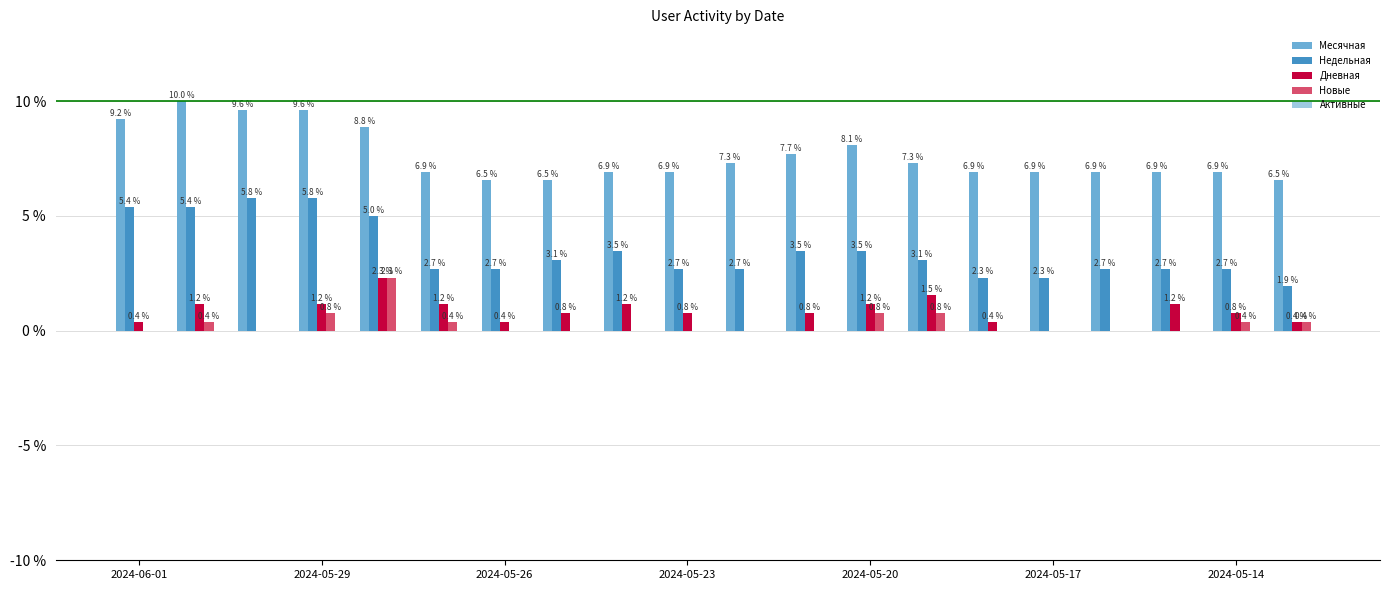

What is the maximum value for Дневная?

2.3